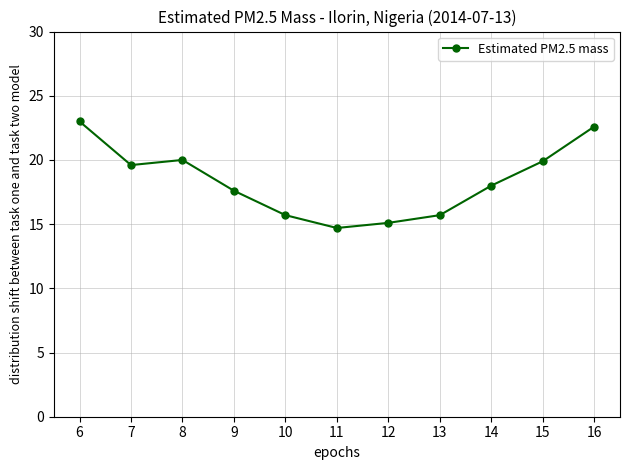

The chart shows a value of 35.4 at 6. True or false?

False